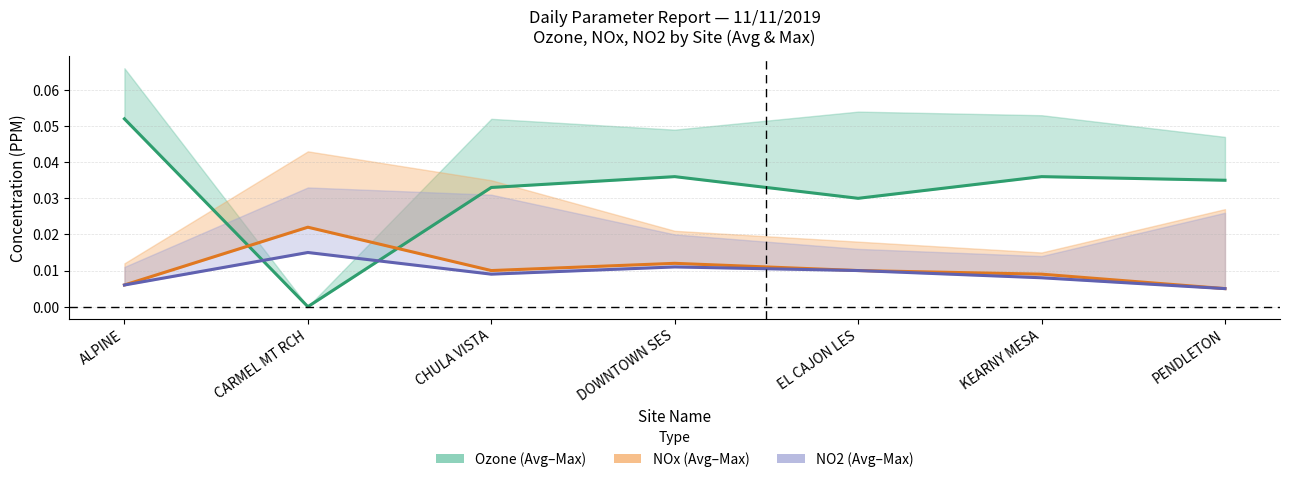

What is the sum of the Ozone Avg values at DOWNTOWN SES and CHULA VISTA?

0.1